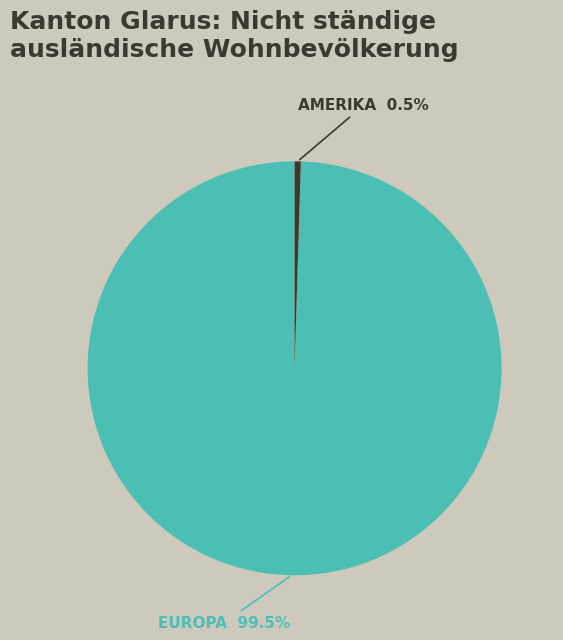

How many segments does this pie chart have?

2